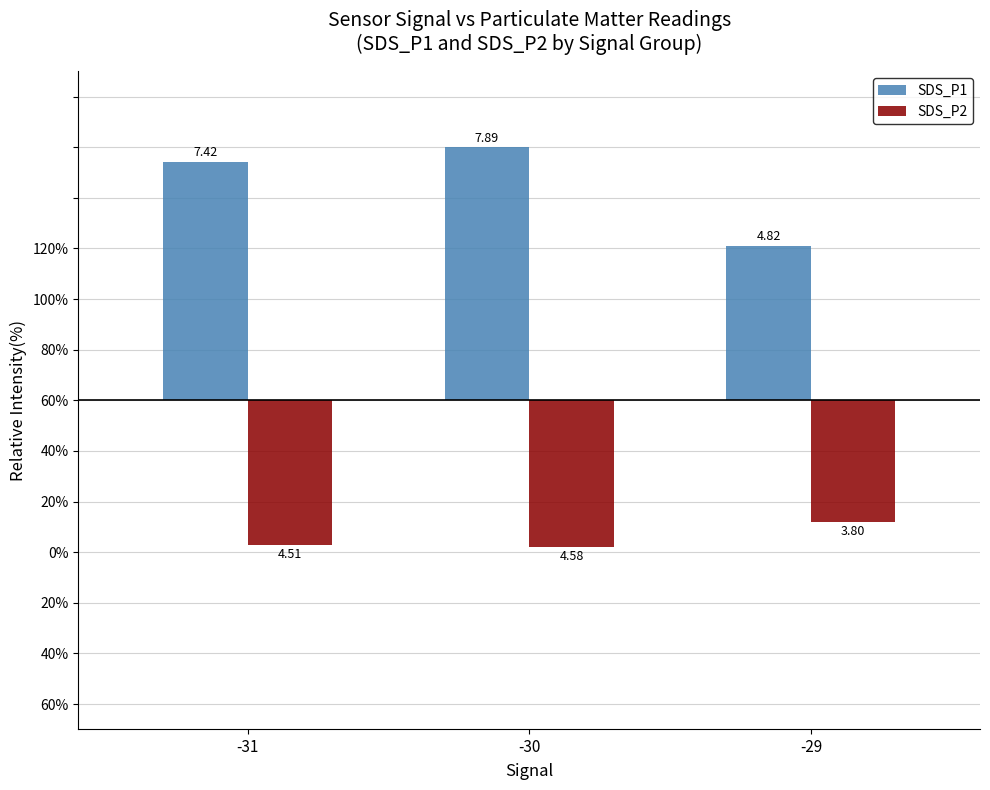

What are all the series names shown in the legend?

SDS_P1, SDS_P2